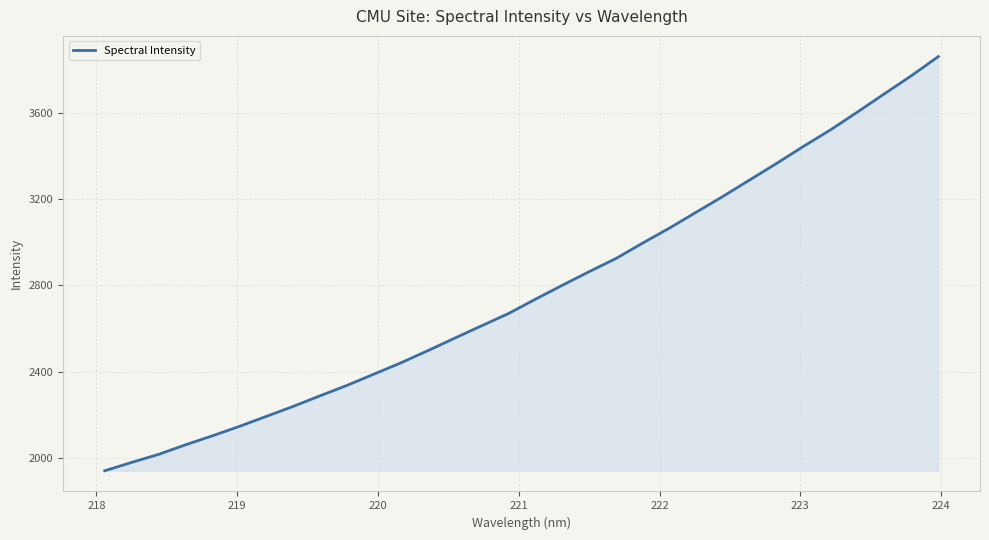

What is the label of the 2nd point from the left?

218